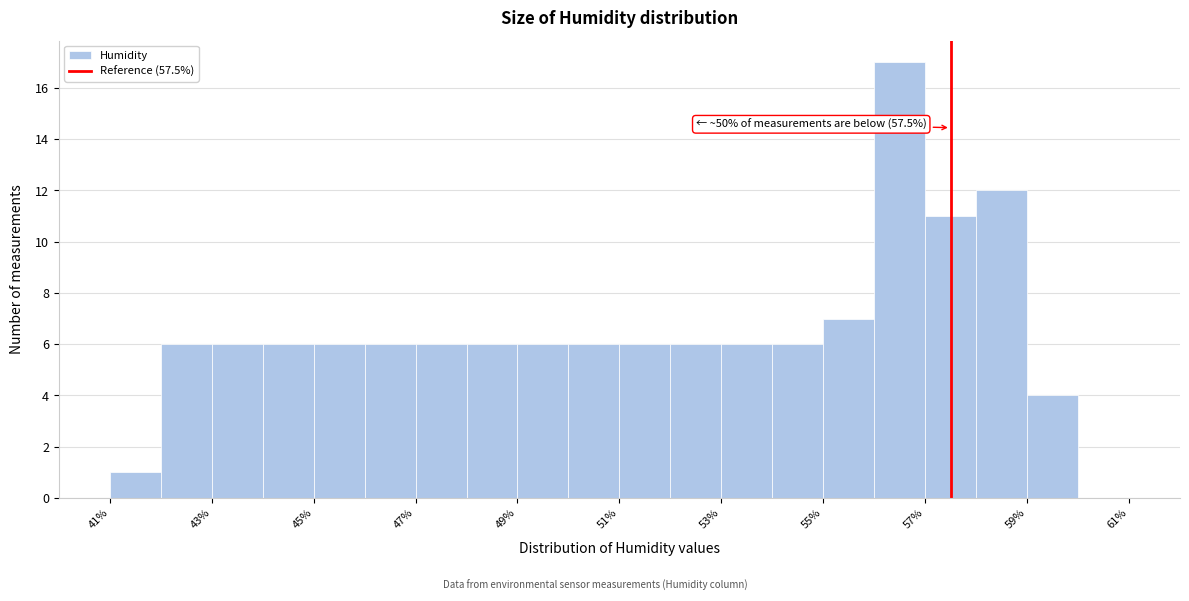

Which range on the x-axis has the tallest bar?

56 to 57